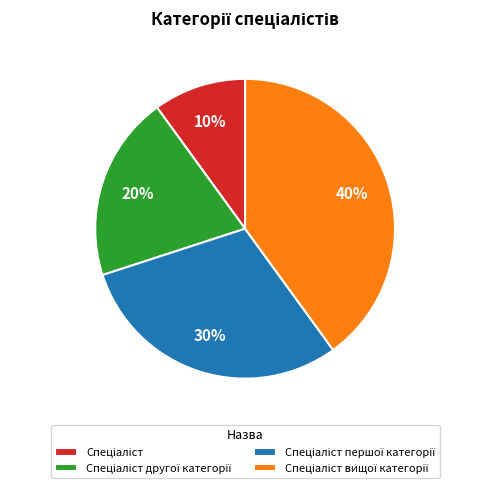

To the nearest percent, what is the difference between the largest and smallest slice percentages?

30%